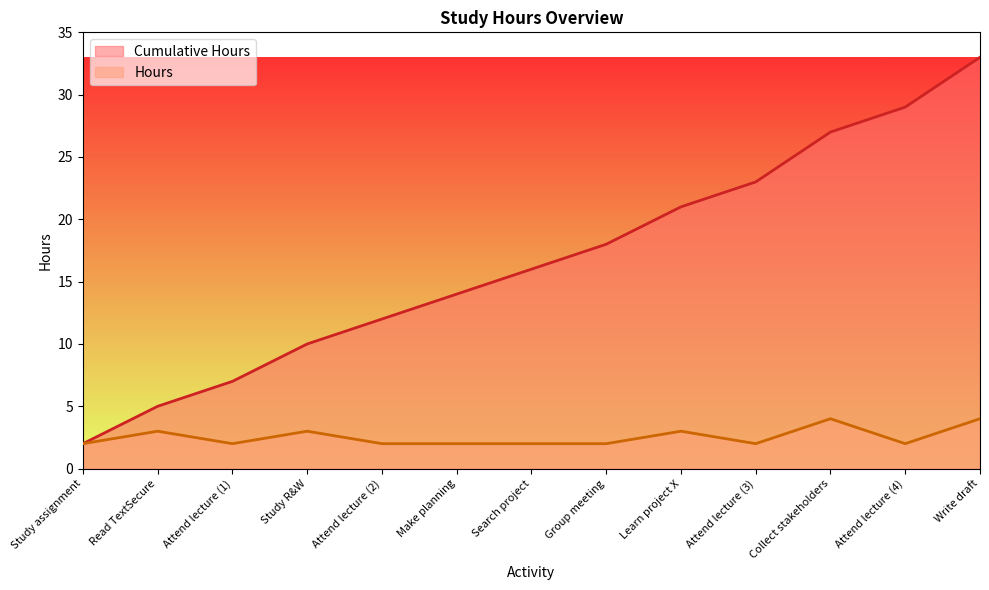

List the labels in order of Hours value, largest first.

Collect stakeholders, Write draft, Read TextSecure, Study R&W, Learn project X, Study assignment, Attend lecture (1), Attend lecture (2), Make planning, Search project, Group meeting, Attend lecture (3), Attend lecture (4)